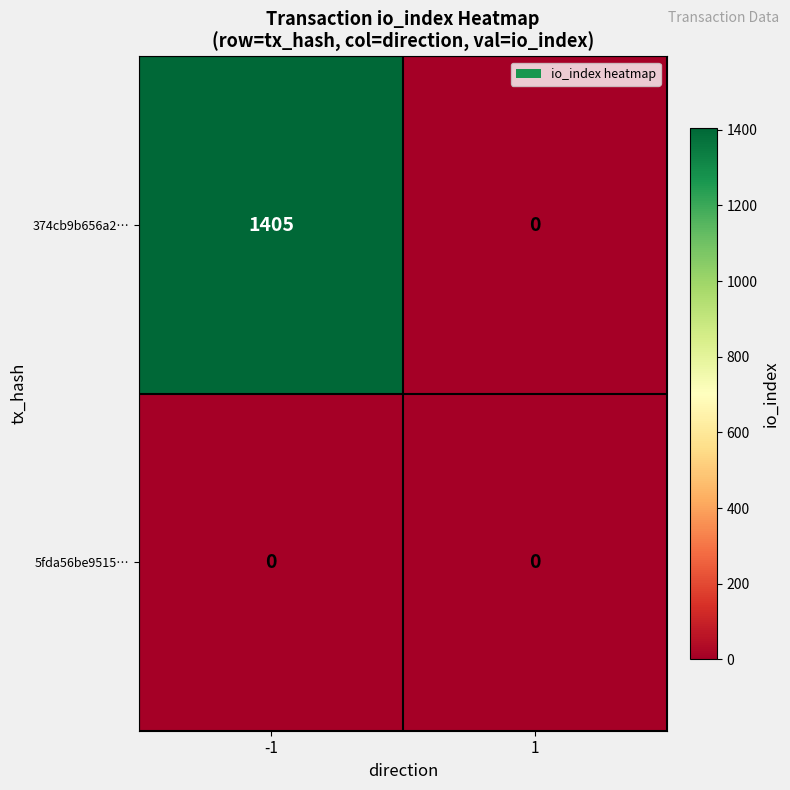

Read the 374cb9b656a2… value at -1.

1405